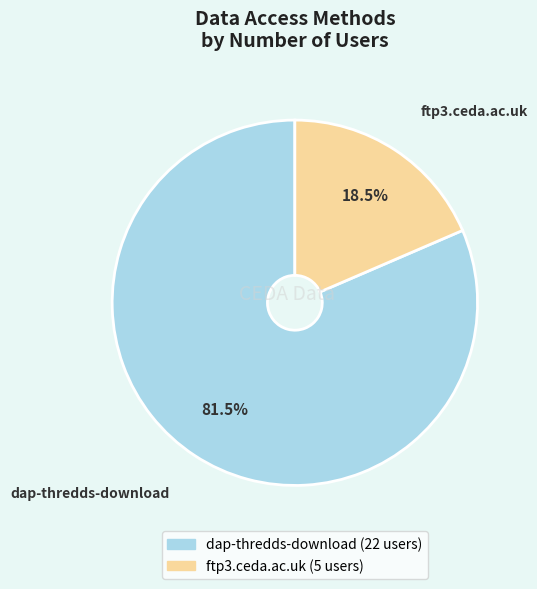

What portion of the pie excludes dap-thredds-download?

18.5%